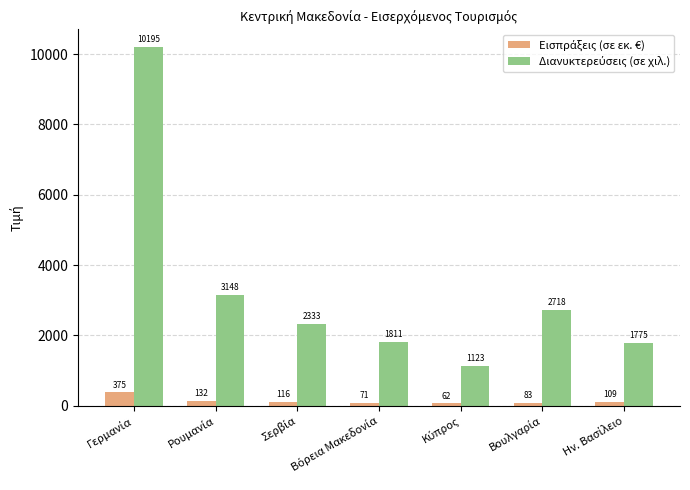

What is the maximum value shown in the chart?

10194.6